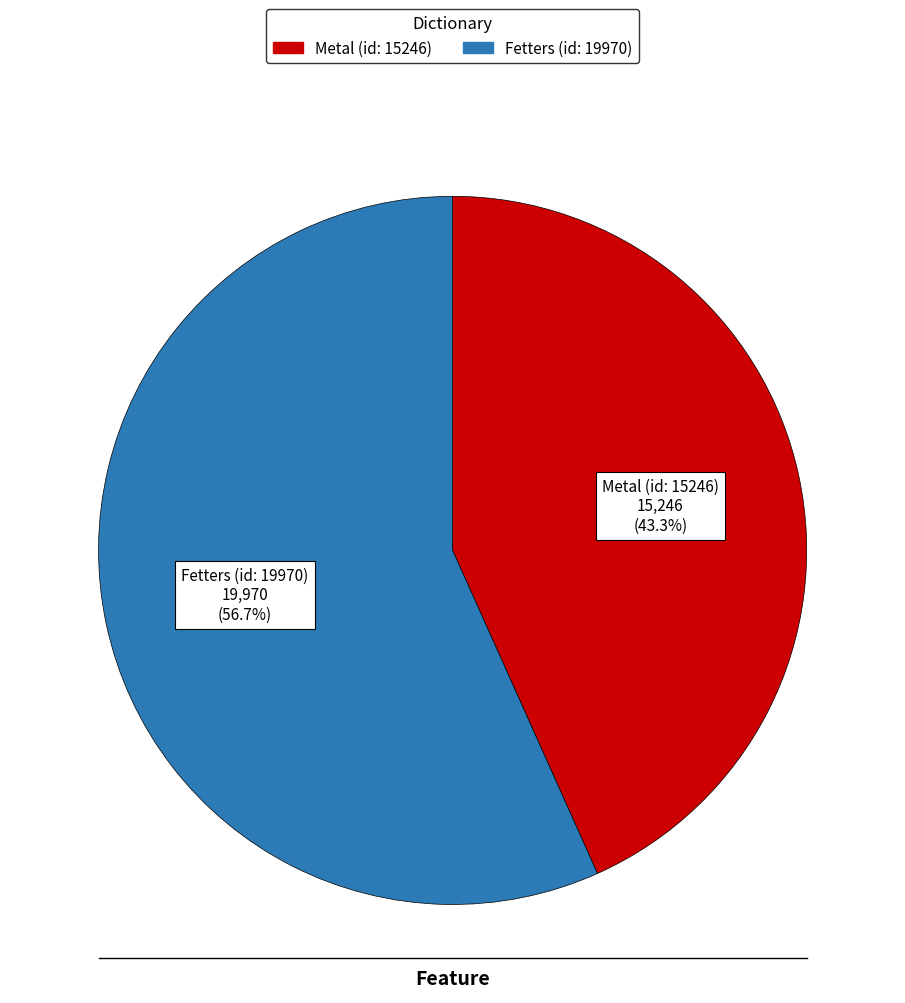

Is it true that Metal (id: 15246) is 43% of the pie?

True